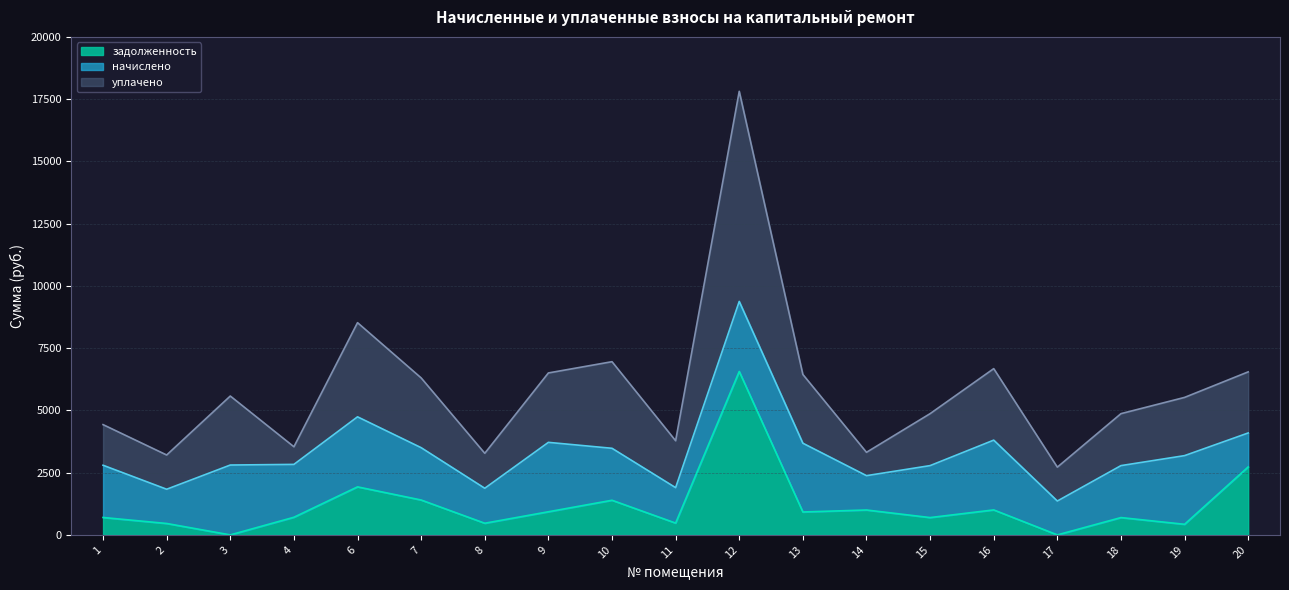

True or false: уплачено has a value of 4869.3 at 15.

True